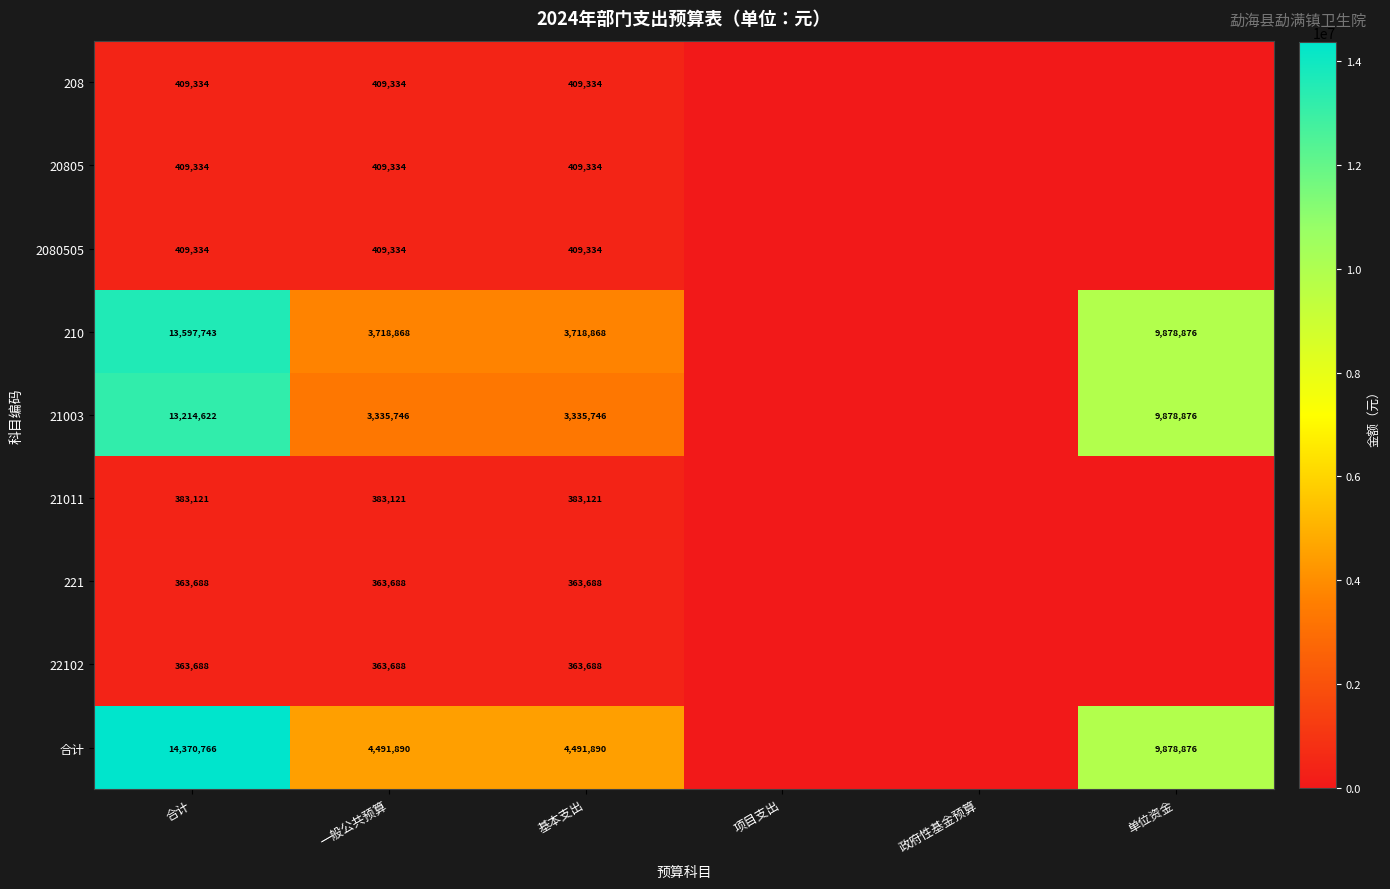

What is the total value across all series at 一般公共预算?

13885003